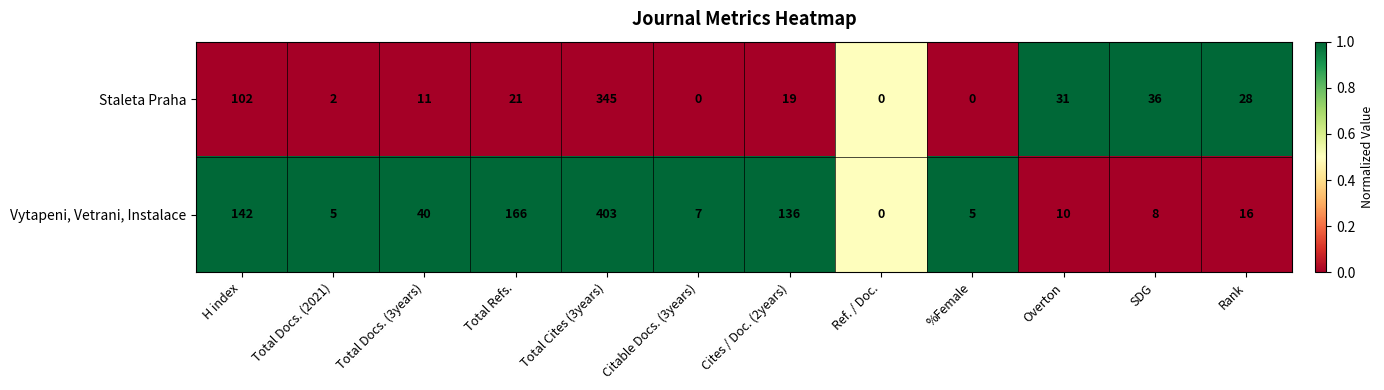

At which label is Vytapeni, Vetrani, Instalace closest to 201?

Total Refs.